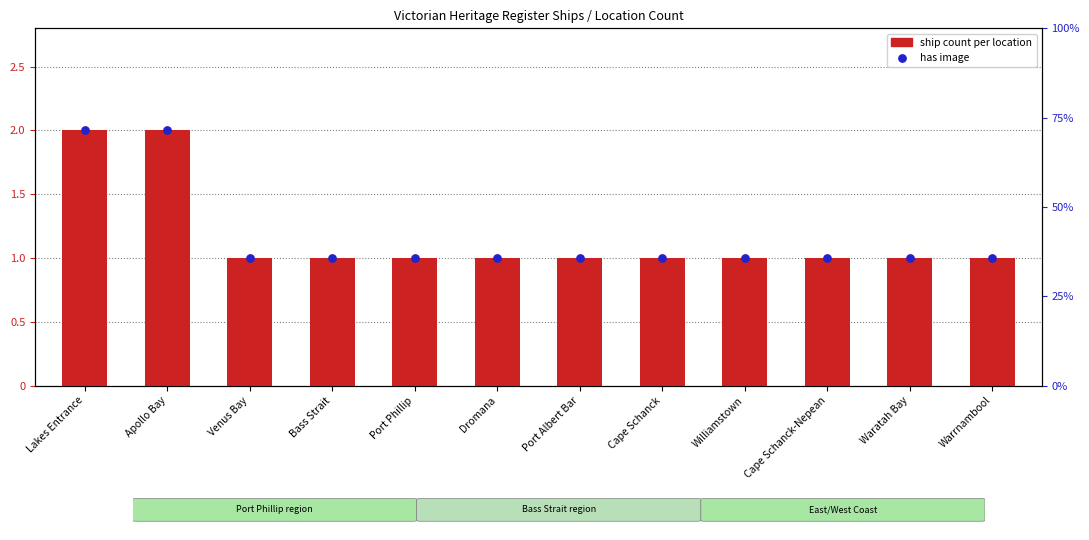

What is the change in value from Lakes Entrance to Warrnambool?

-1